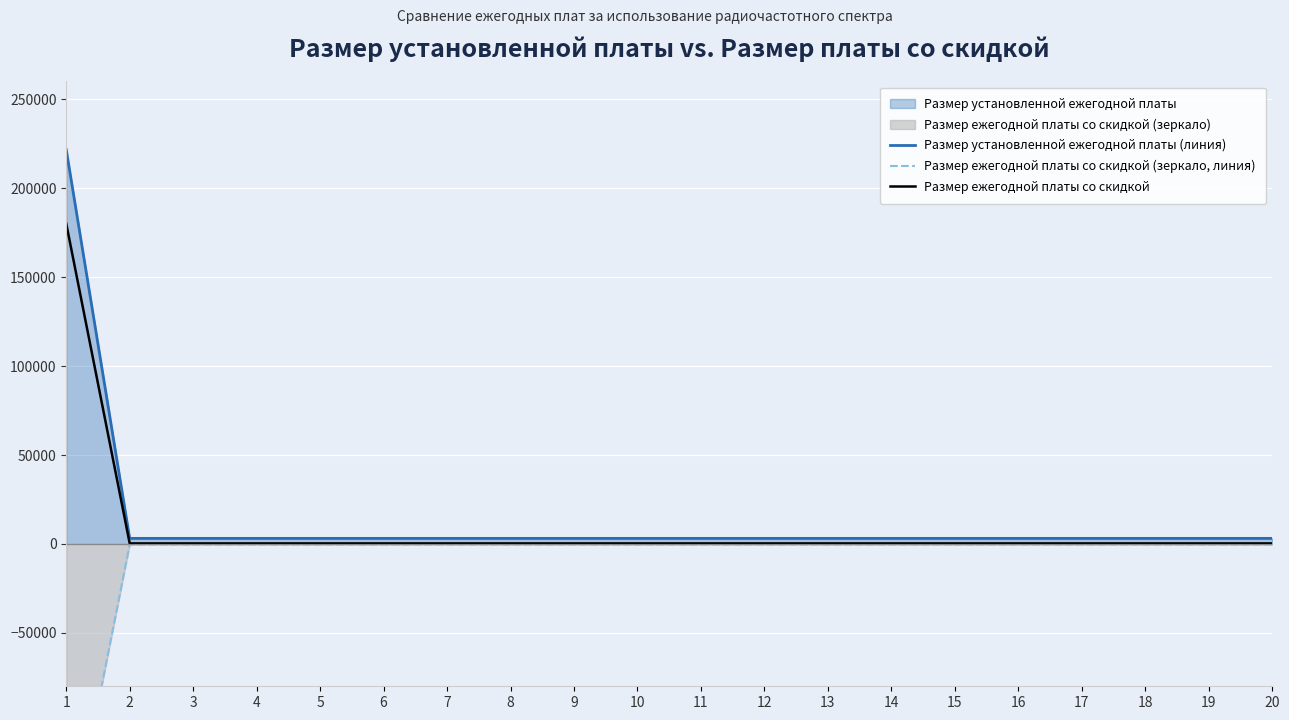

True or false: Размер ежегодной платы со скидкой and Размер ежегодной платы со скидкой (зеркало, линия) intersect in this chart.

False